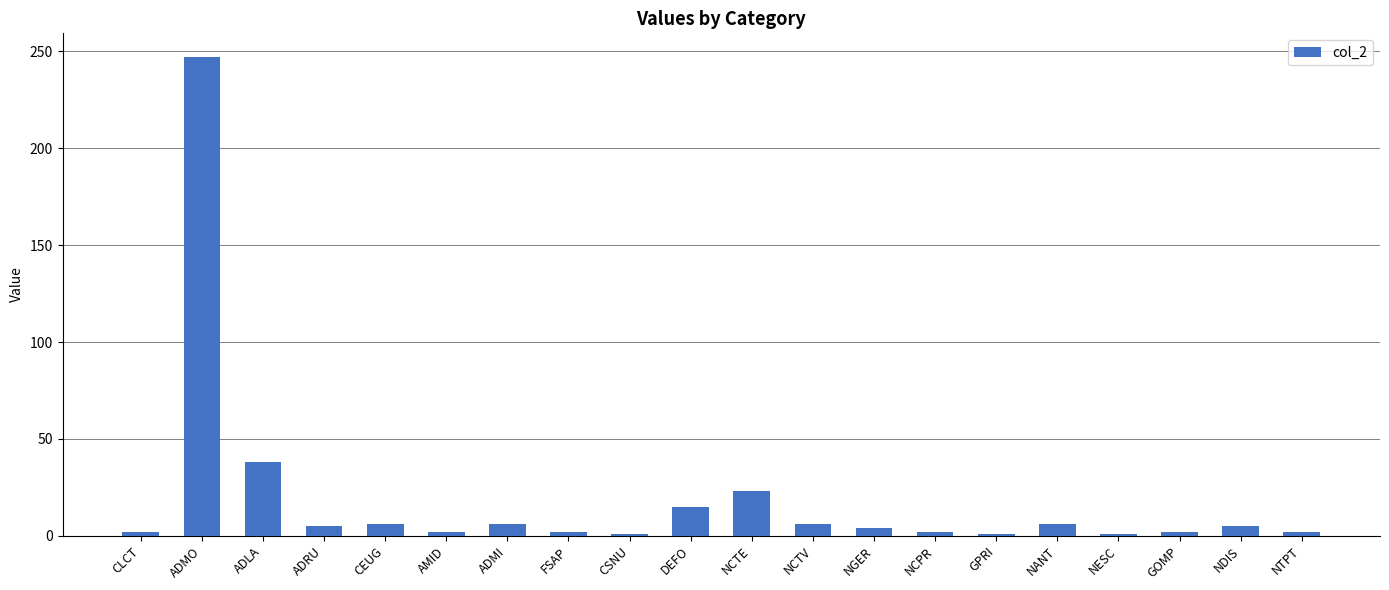

How many series are shown in this chart?

1